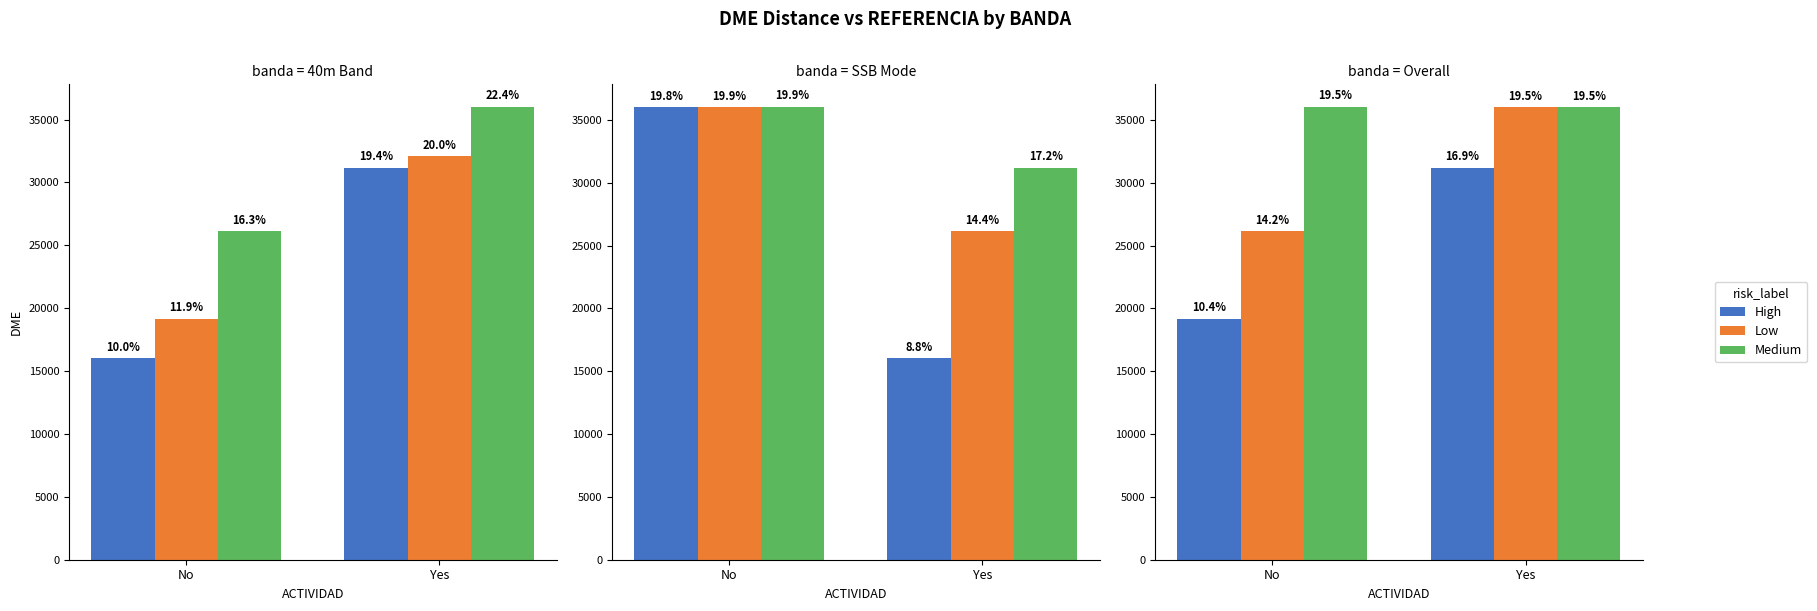

The value of Medium at Yes is 21487. True or false?

False